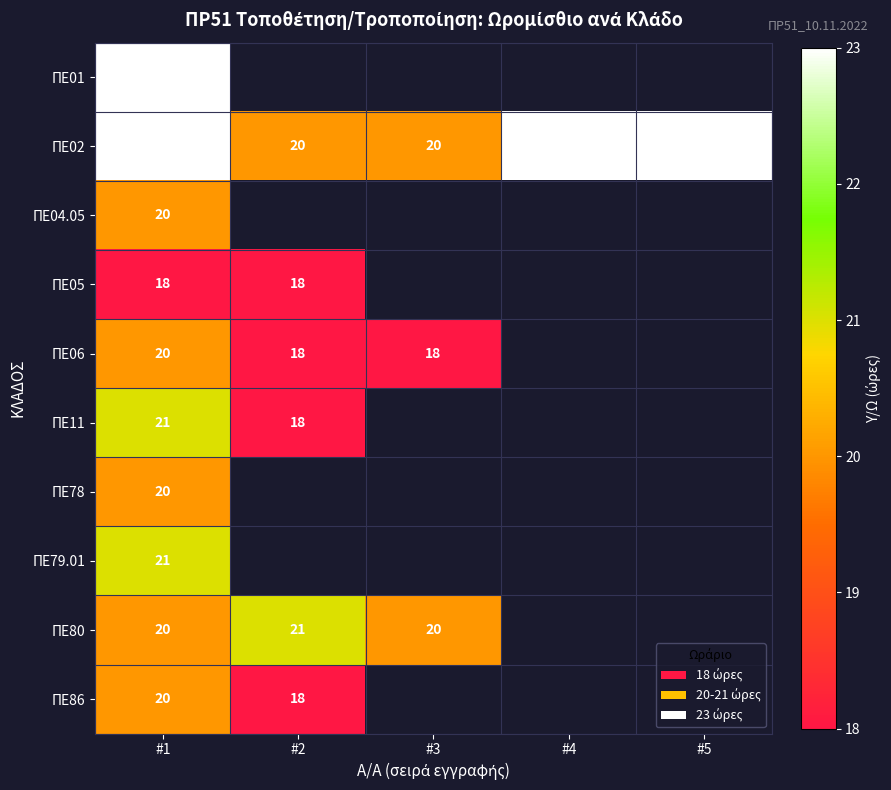

What is the maximum value shown in the chart?

23.0